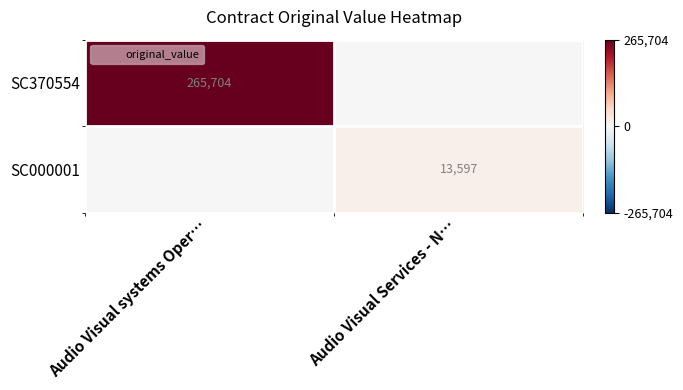

What value does the SC000001 series have at Audio Visual Services - N…?

13597